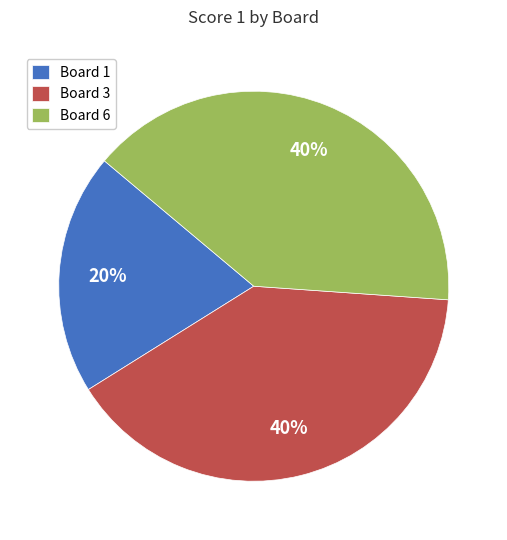

Is Board 1 the majority of the pie?

No